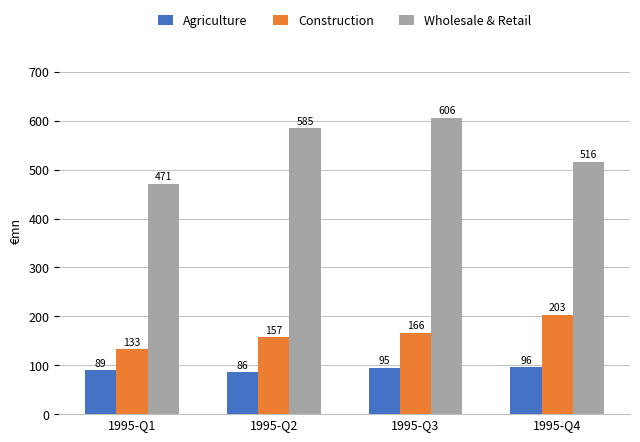

Which series has the largest range (max minus min)?

Wholesale & Retail